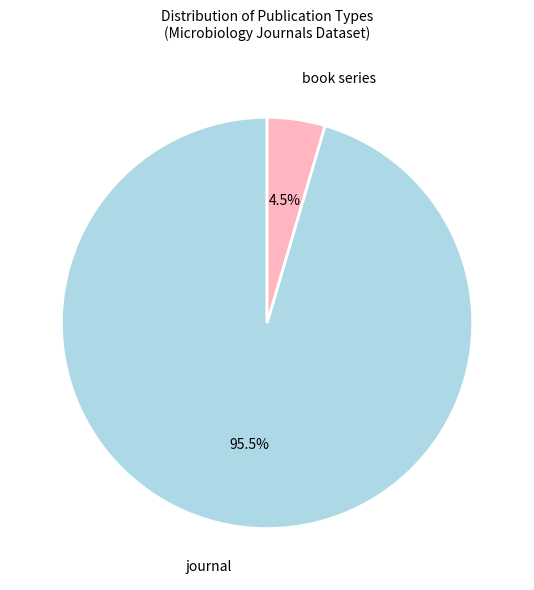

Is there a majority slice in this chart?

Yes